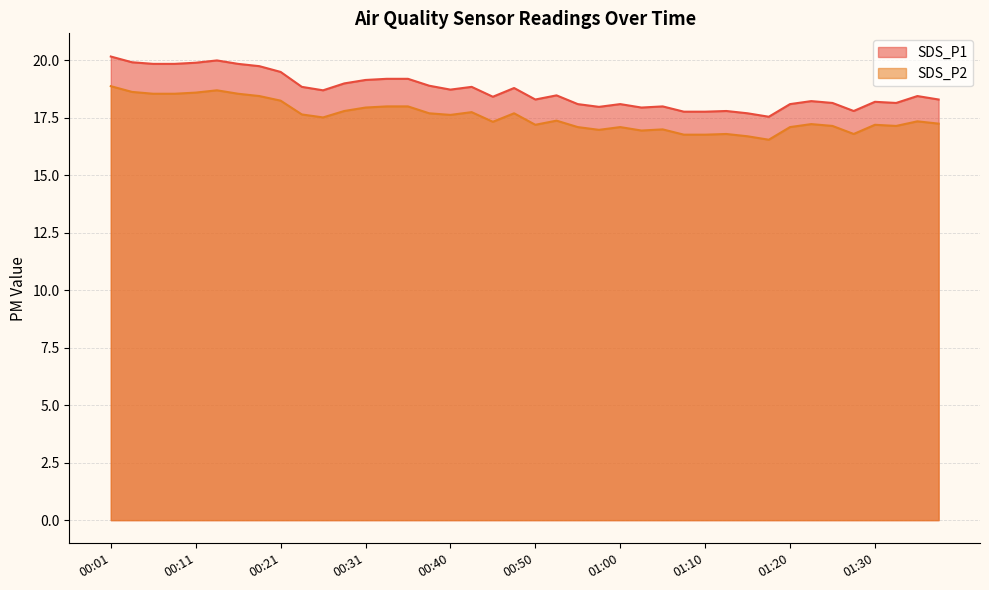

Which series has the largest range (max minus min)?

SDS_P1